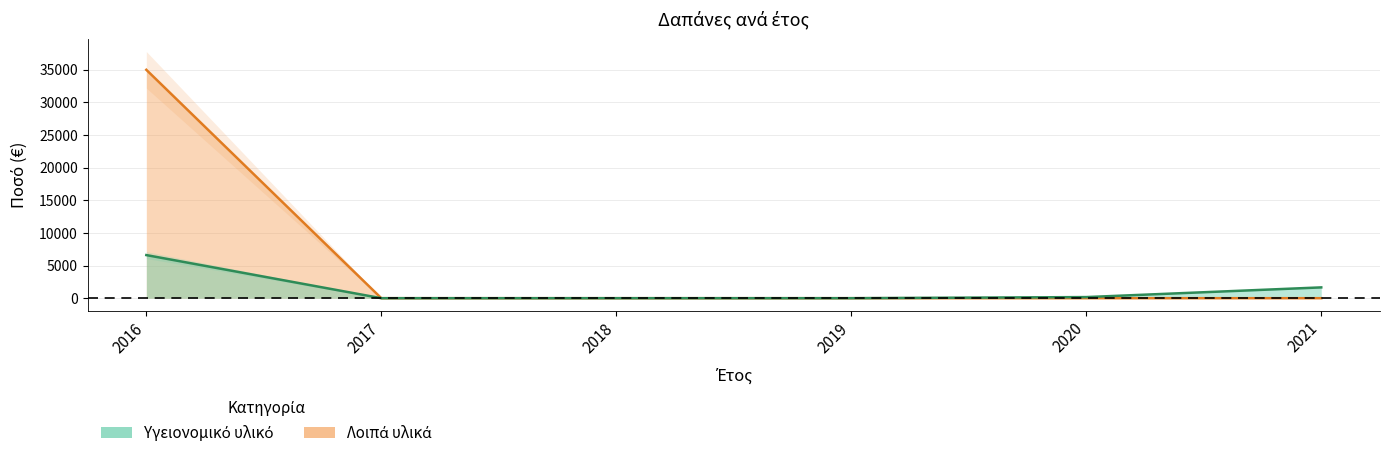

How many categories are shown in the chart?

6